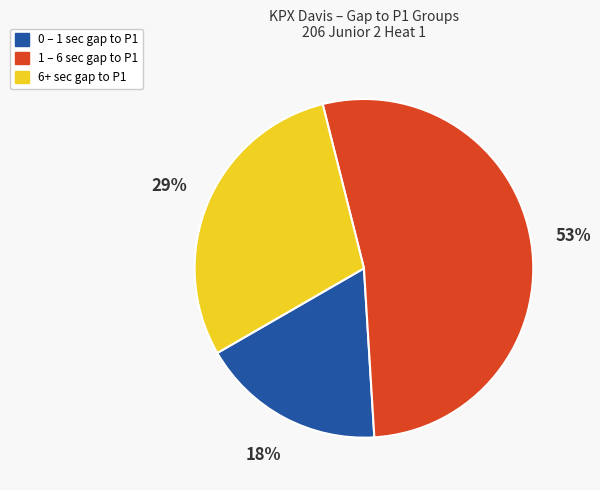

To the nearest percent, what is the difference between the largest and smallest slice percentages?

35%